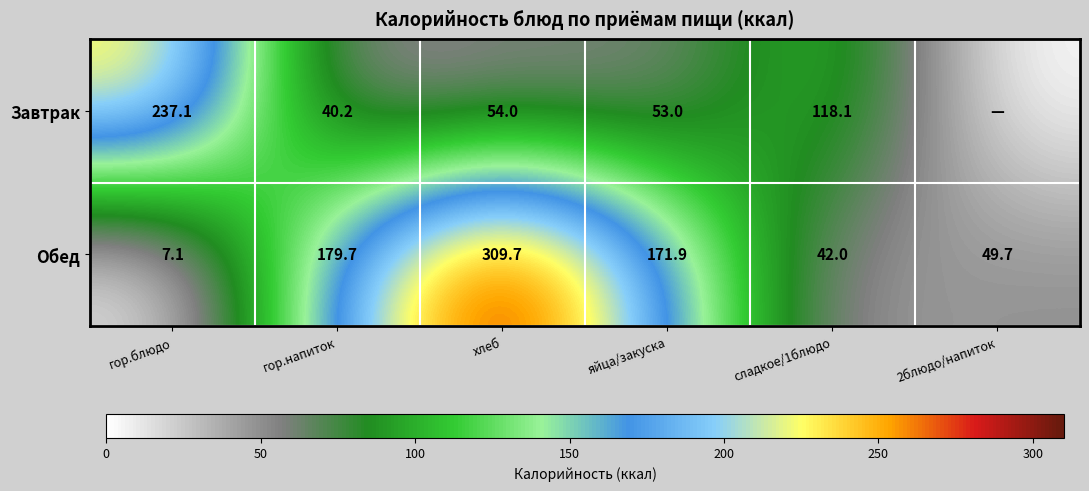

Which series changed the most between гор.блюдо and хлеб?

Обед